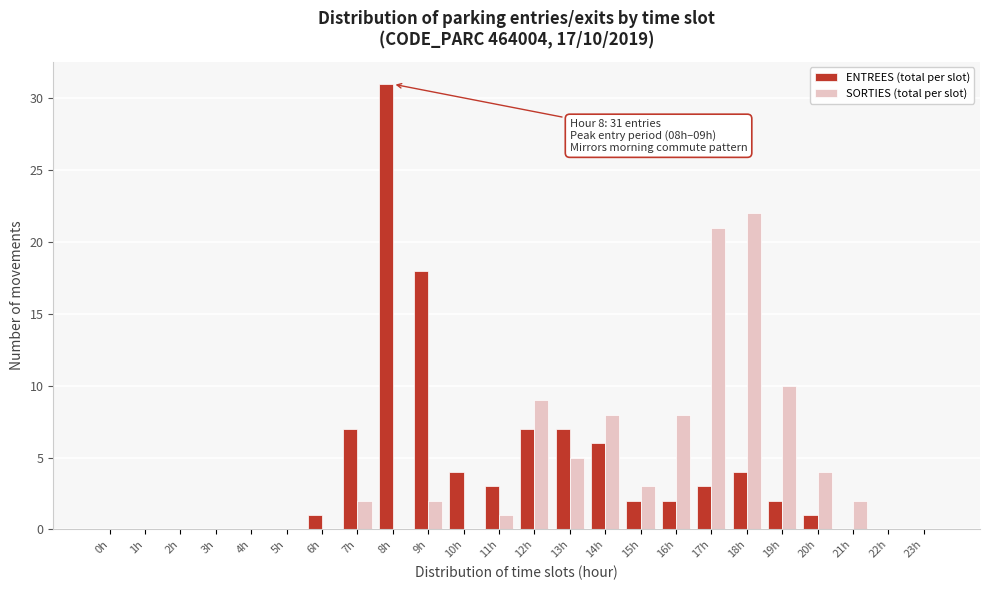

Which series changed the most between 7h and 10h?

ENTREES (total per slot)